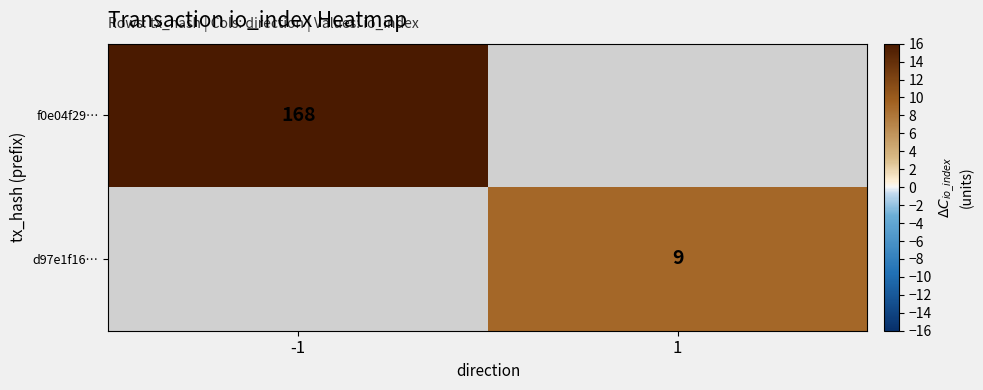

True or false: f0e04f29… has a value of 168 at -1.

True